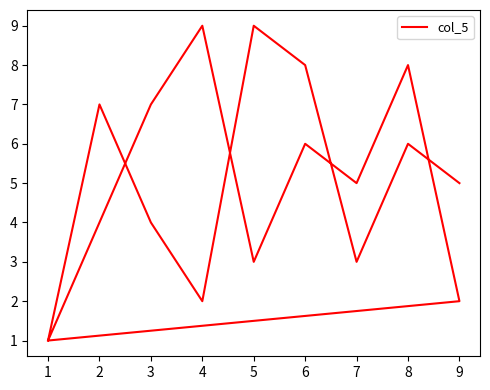

Between 7 and 1, which is larger?

7